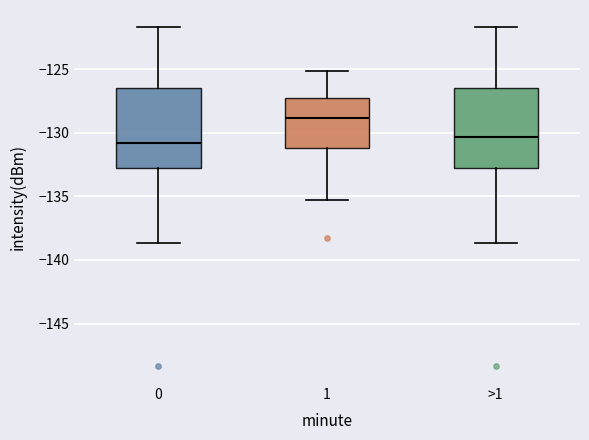

Which box's median line is the highest?

1